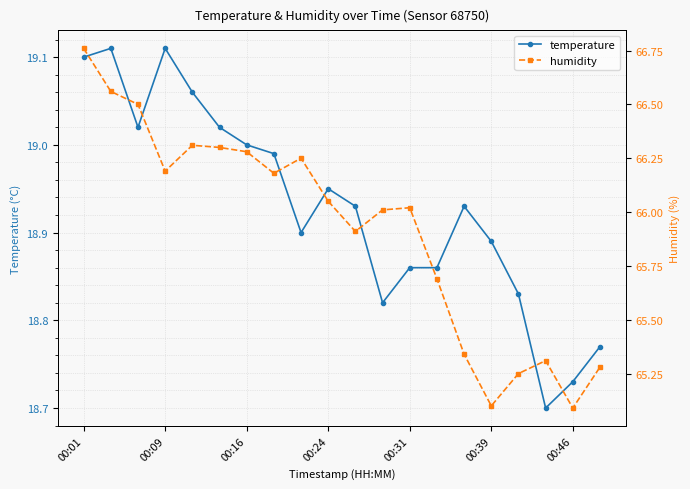

True or false: temperature and humidity cross at least once.

False